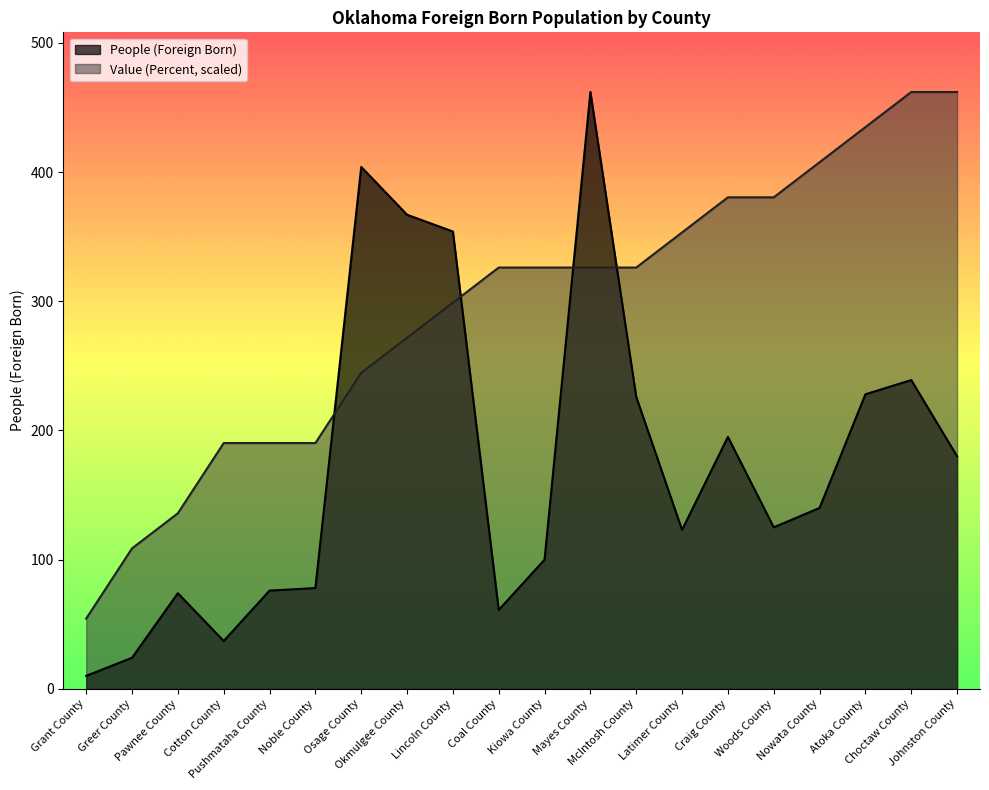

True or false: People (Foreign Born) and Value (Percent) cross at least once.

True